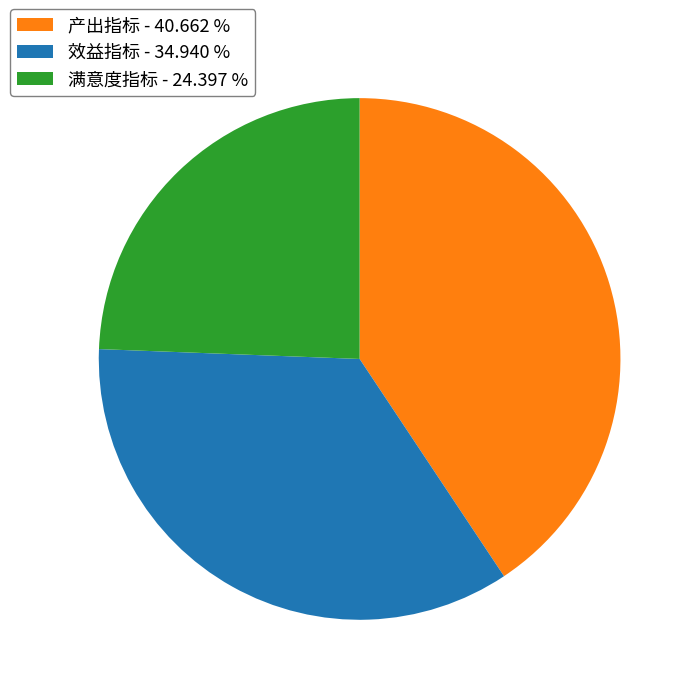

The 产出指标 slice represents 36% of the pie. True or false?

False